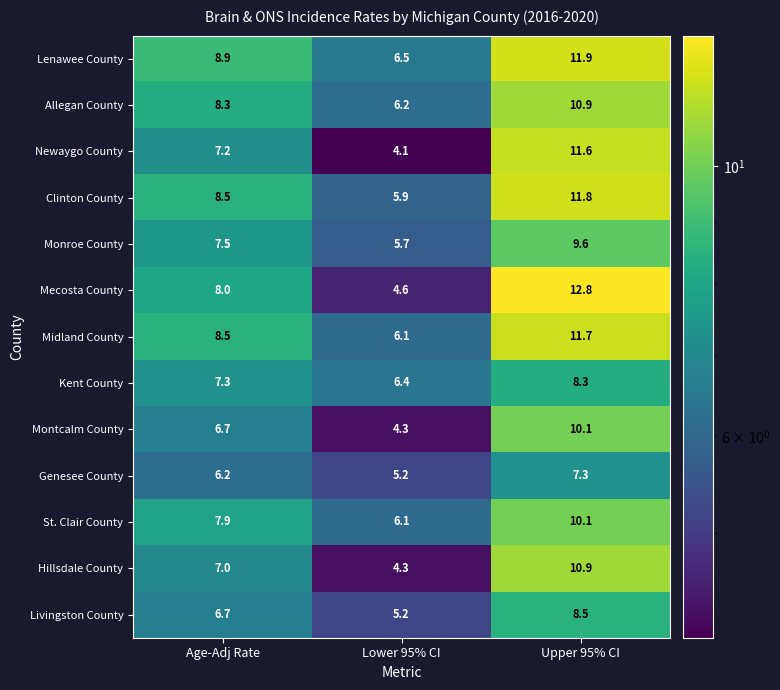

True or false: Newaygo County has a value of 4.1 at Lower 95% CI.

True